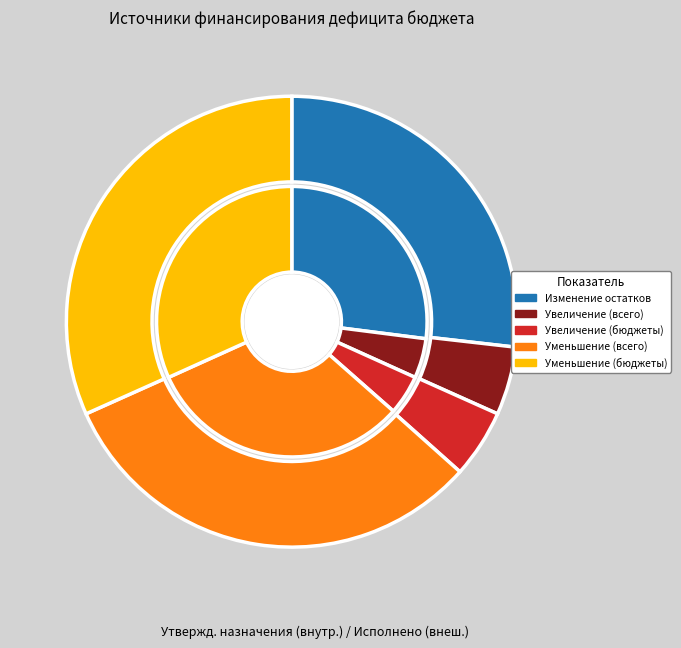

What percentage is the Увеличение остатков средств, всего slice, to the nearest percent?

5%